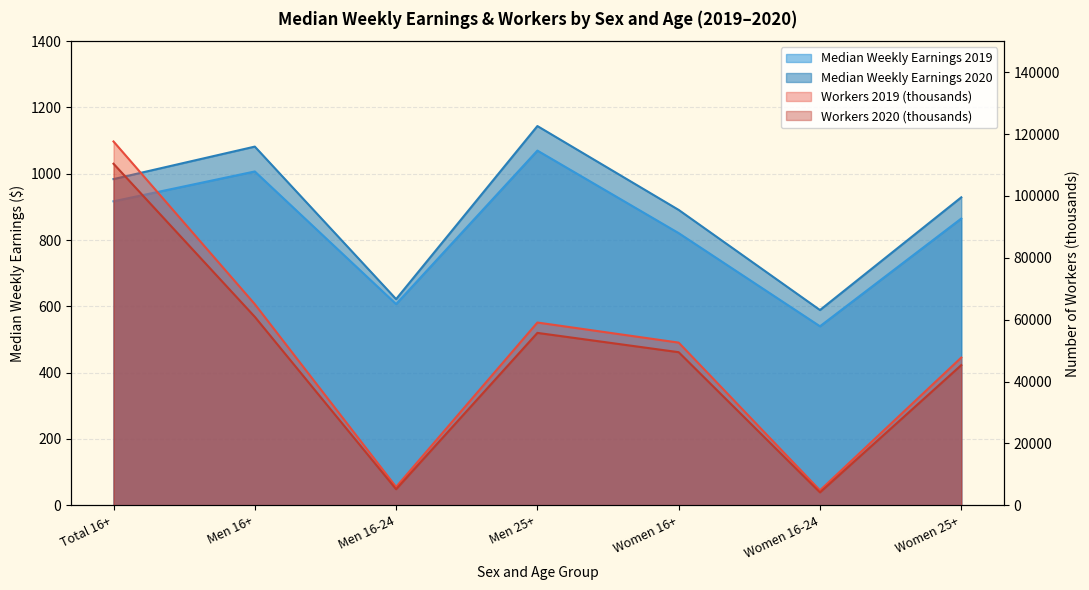

Which has a higher value, Women 25+ or Men 16-24?

Women 25+